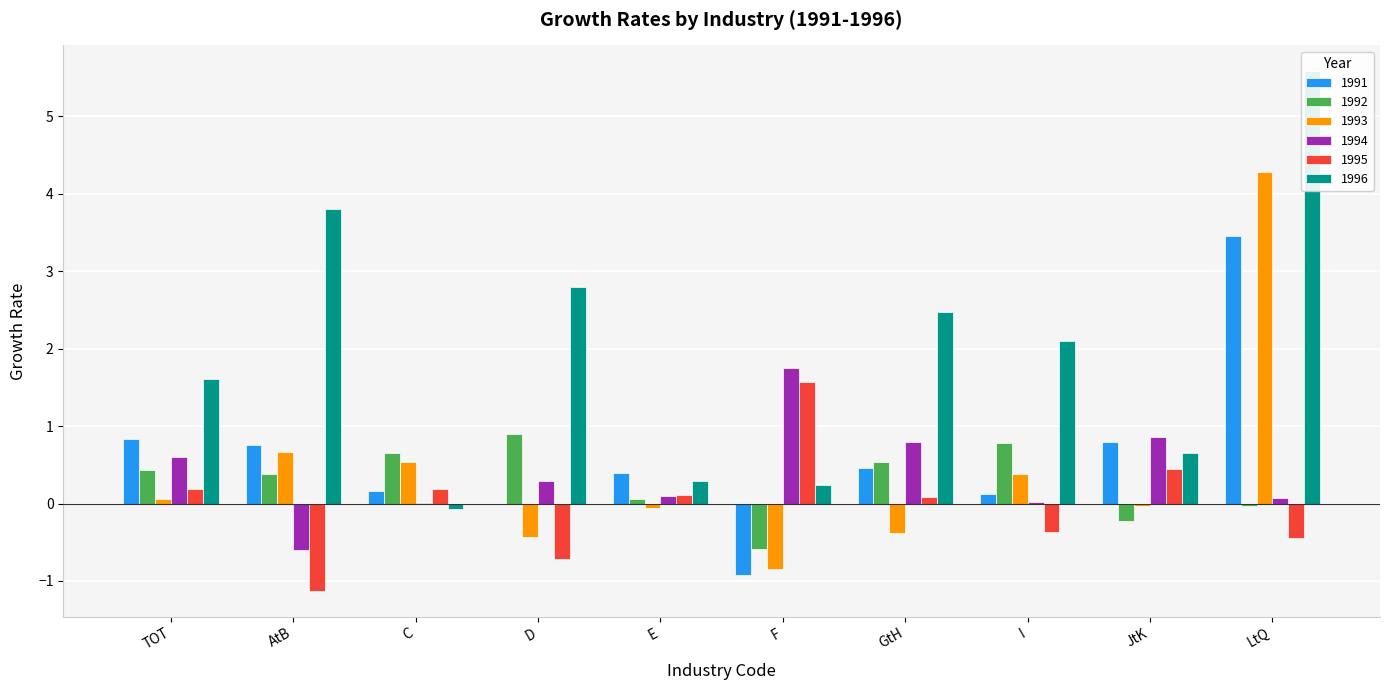

Rank the series at C from lowest to highest value.

1996, 1994, 1991, 1995, 1993, 1992